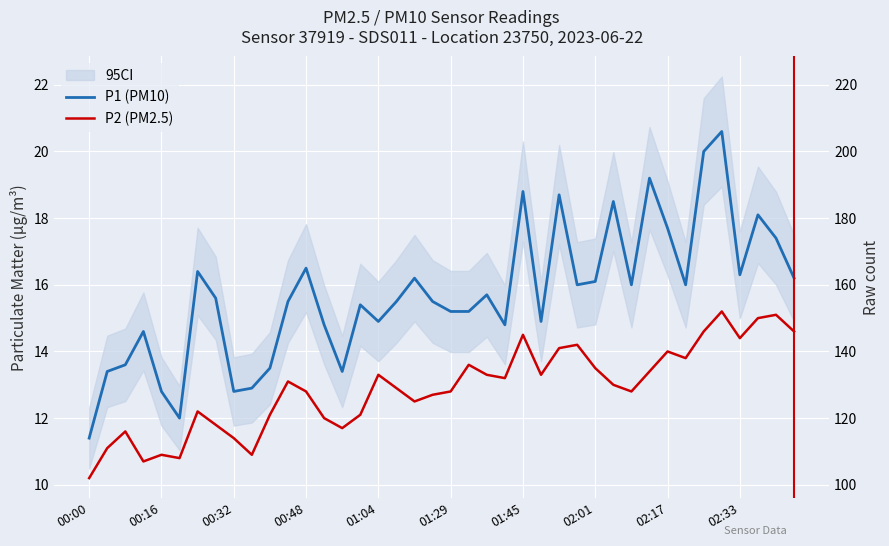

Reading right to left, transcribe all the data shown in this chart.

P1 (PM10): 16.2	17.4	18.1	16.3	20.6	20.0	16.0	17.7	19.2	16.0	18.5	16.1	16.0	18.7	14.9	18.8	14.8	15.7	15.2	15.2	15.5	16.2	15.5	14.9	15.4	13.4	14.8	16.5	15.5	13.5	12.9	12.8	15.6	16.4	12.0	12.8	14.6	13.6	13.4	11.4
P2 (PM2.5): 14.6	15.1	15.0	14.4	15.2	14.6	13.8	14.0	13.4	12.8	13.0	13.5	14.2	14.1	13.3	14.5	13.2	13.3	13.6	12.8	12.7	12.5	12.9	13.3	12.1	11.7	12.0	12.8	13.1	12.1	10.9	11.4	11.8	12.2	10.8	10.9	10.7	11.6	11.1	10.2